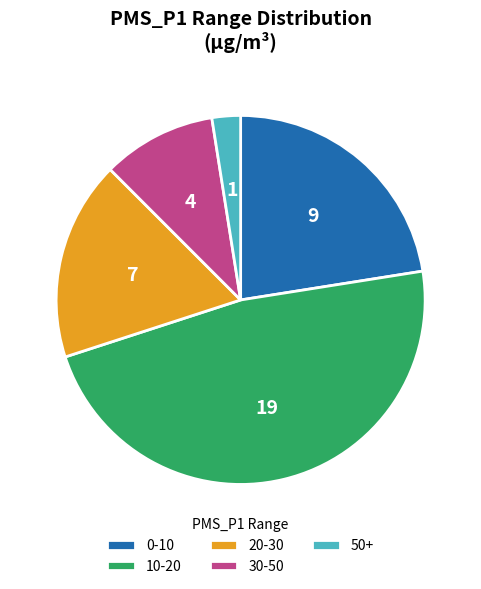

Rank the categories by value from highest to lowest.

10-20, 0-10, 20-30, 30-50, 50+